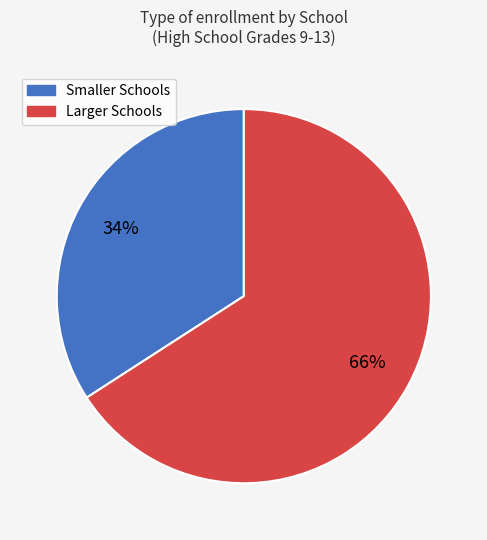

Rank the categories by value from highest to lowest.

Larger Schools, Smaller Schools